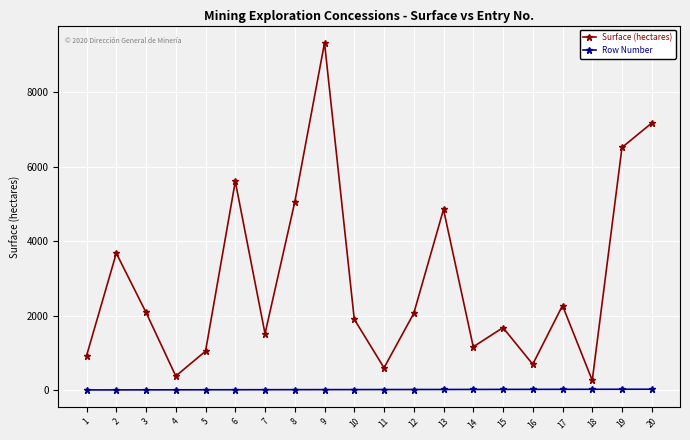

At which category is the sum across all series the highest?

9